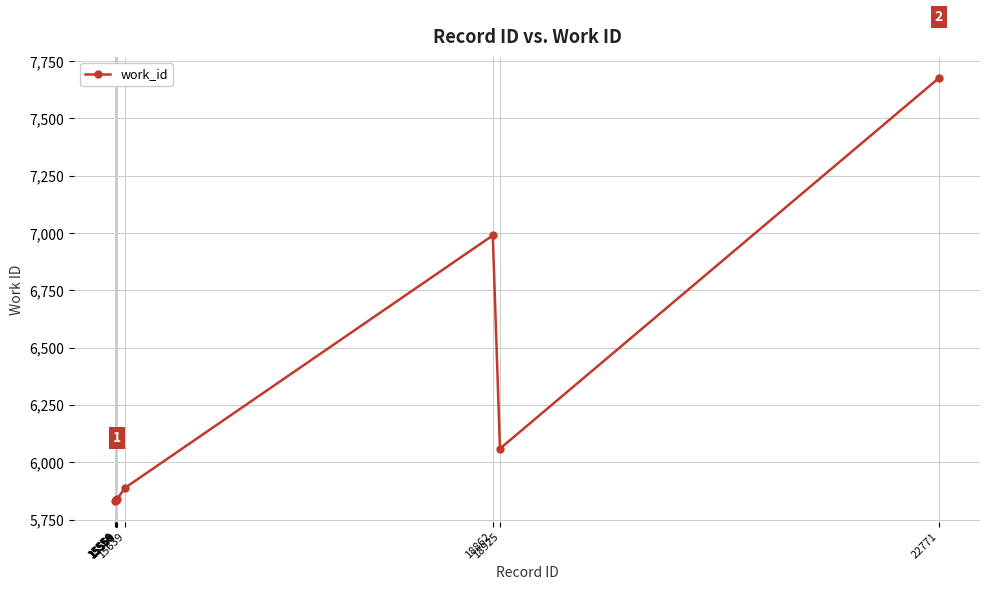

What is the sum of all values?

61625